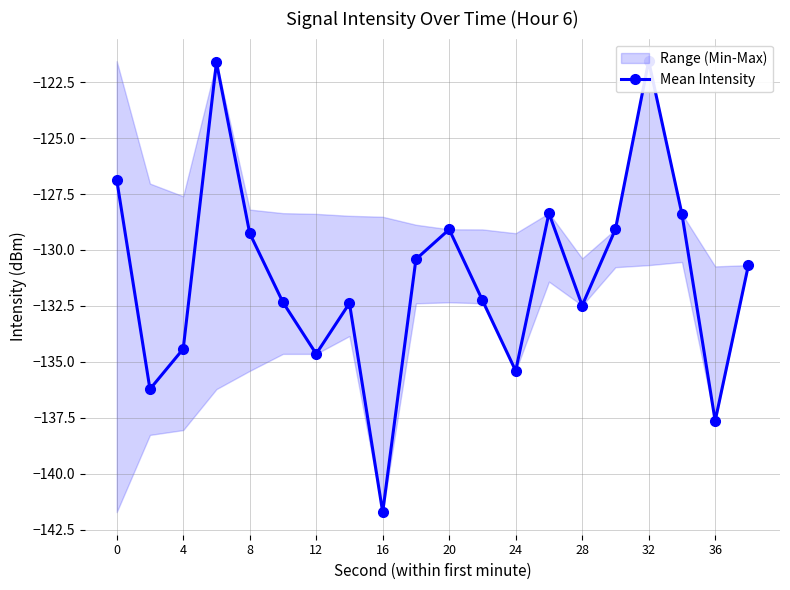

The chart shows a value of -200.0 at 15. True or false?

False